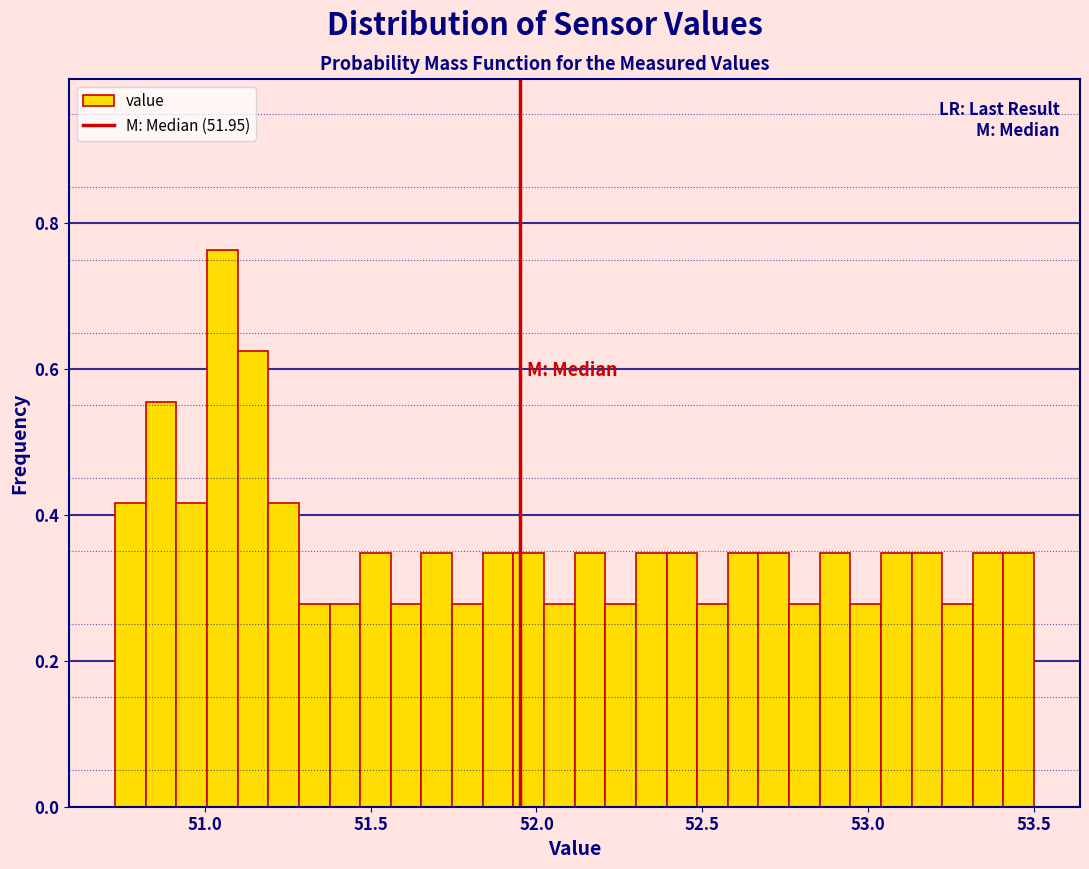

Read against the x-axis, roughly where is the centre of the tallest bar?

51.05